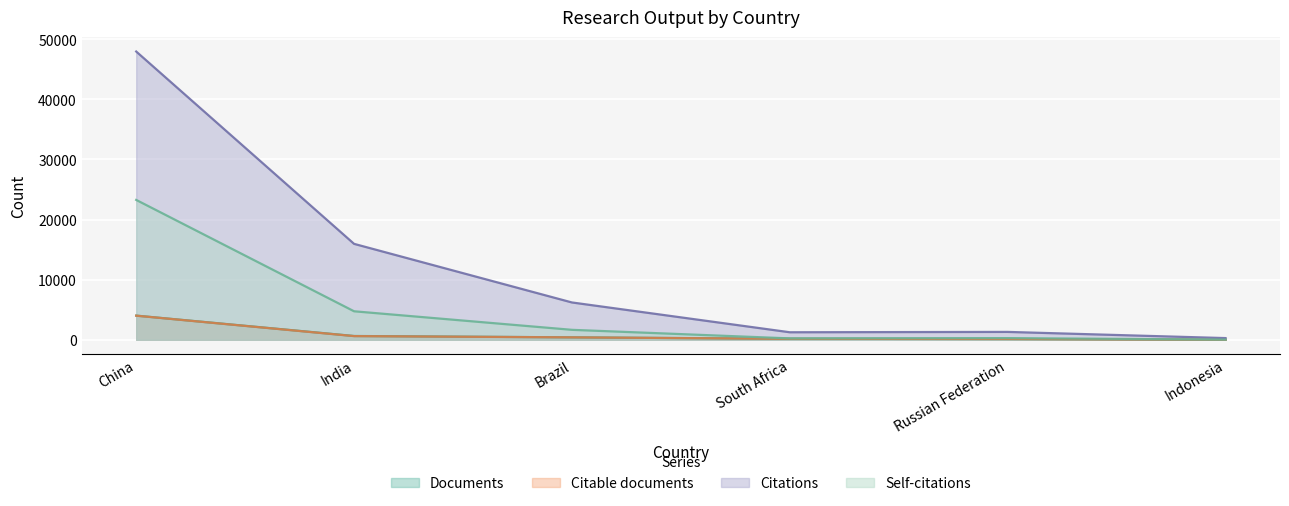

What is the difference between the Citable documents values at Indonesia and South Africa?

151